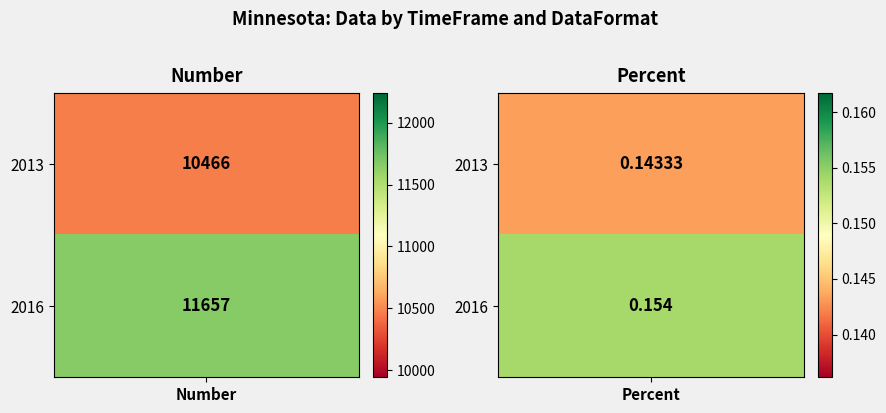

How many categories are shown in the chart?

2